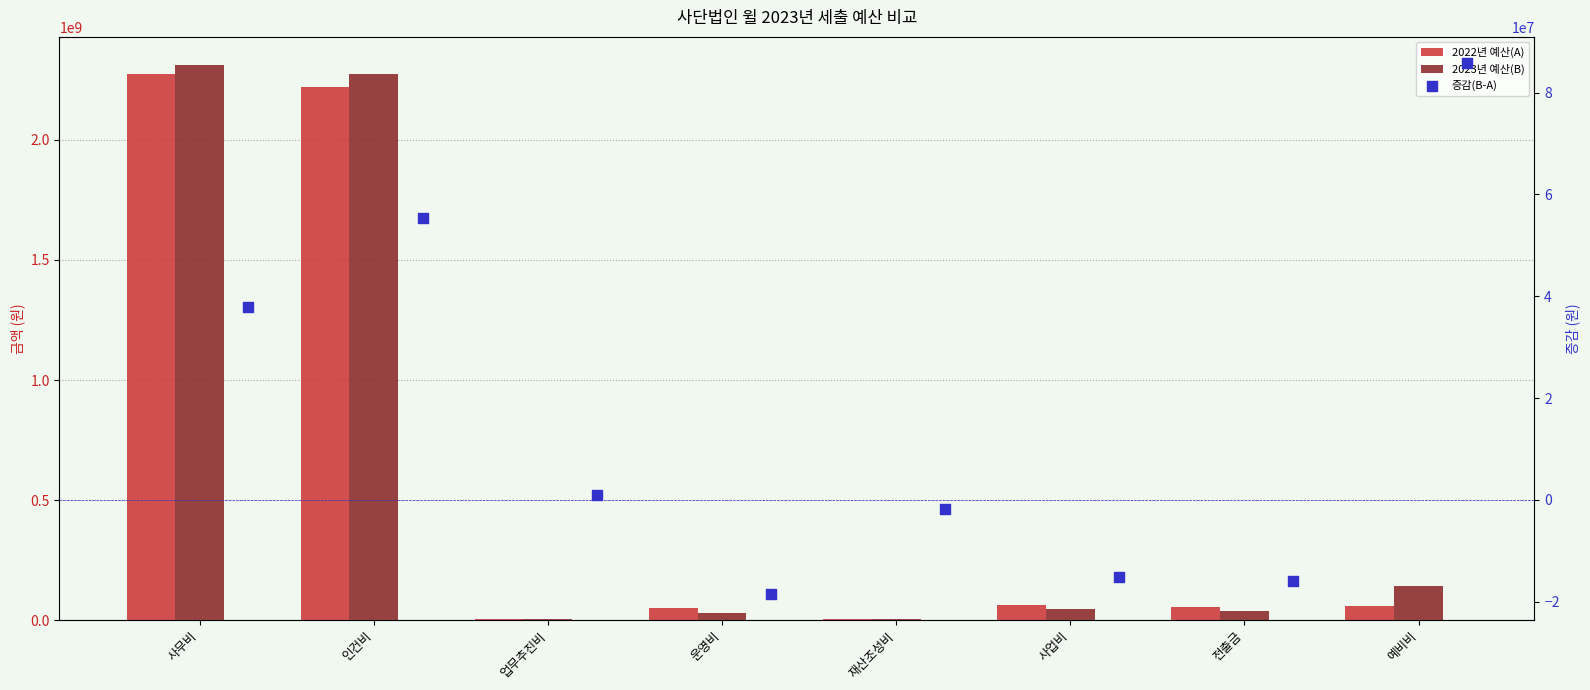

What is the total value across all series at 예비비?

290217644